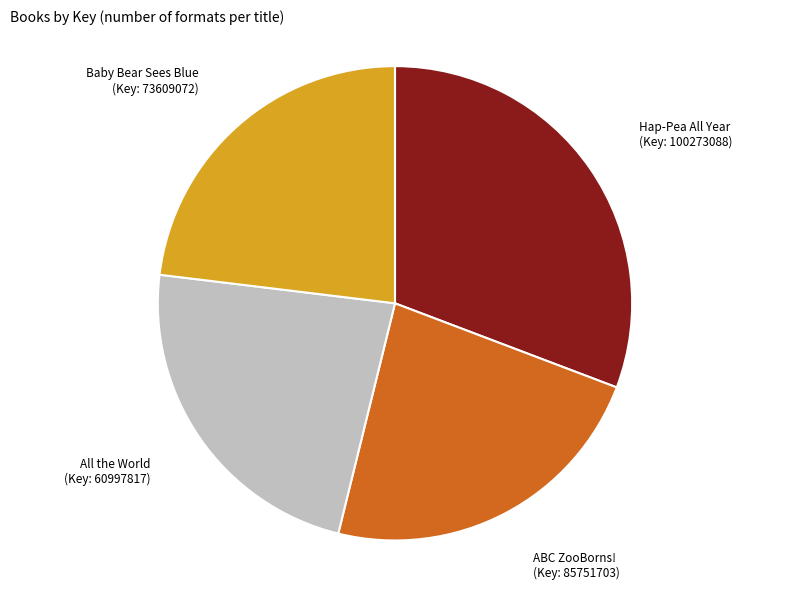

Which category has the biggest portion of the pie?

Hap-Pea All Year